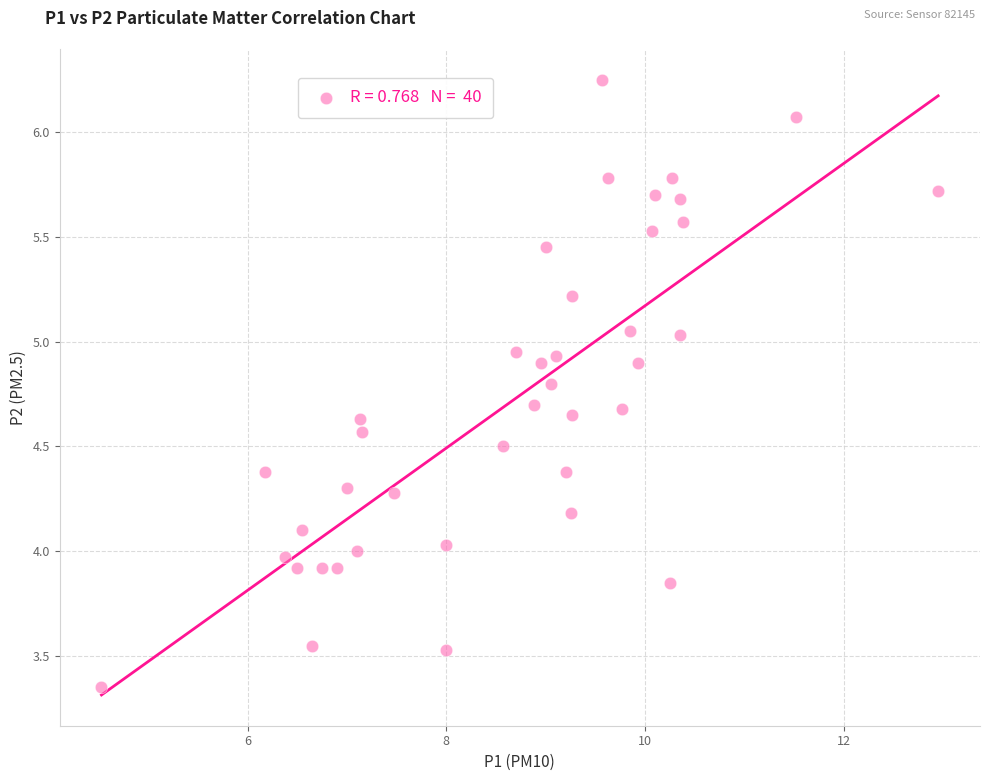

What is the range of Y values (max minus min)?

2.9